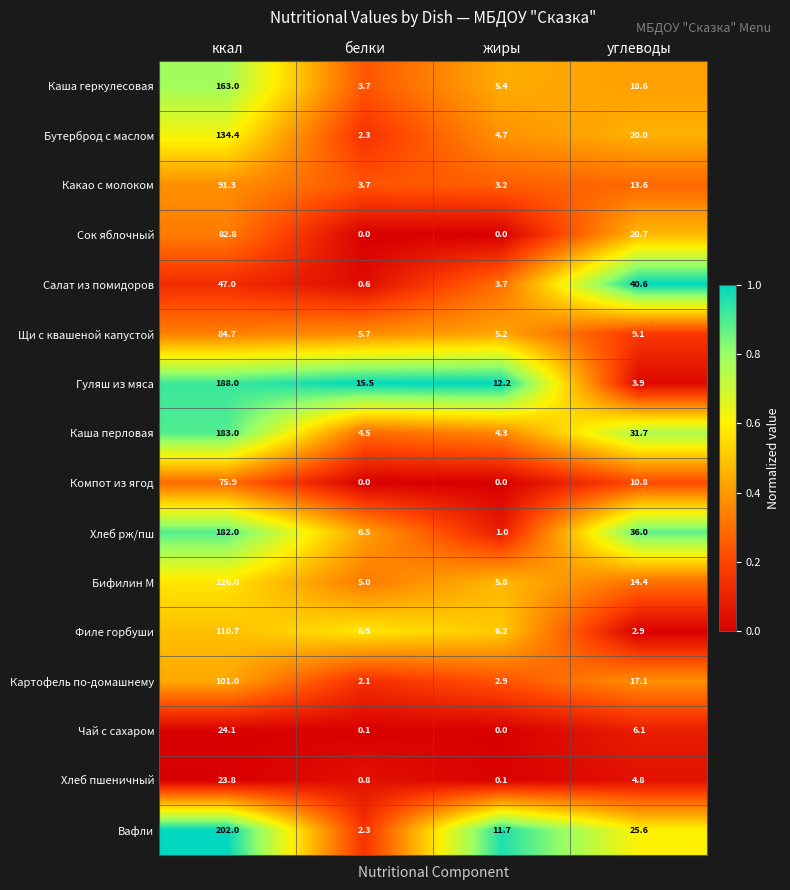

What is the maximum value shown in the chart?

202.0